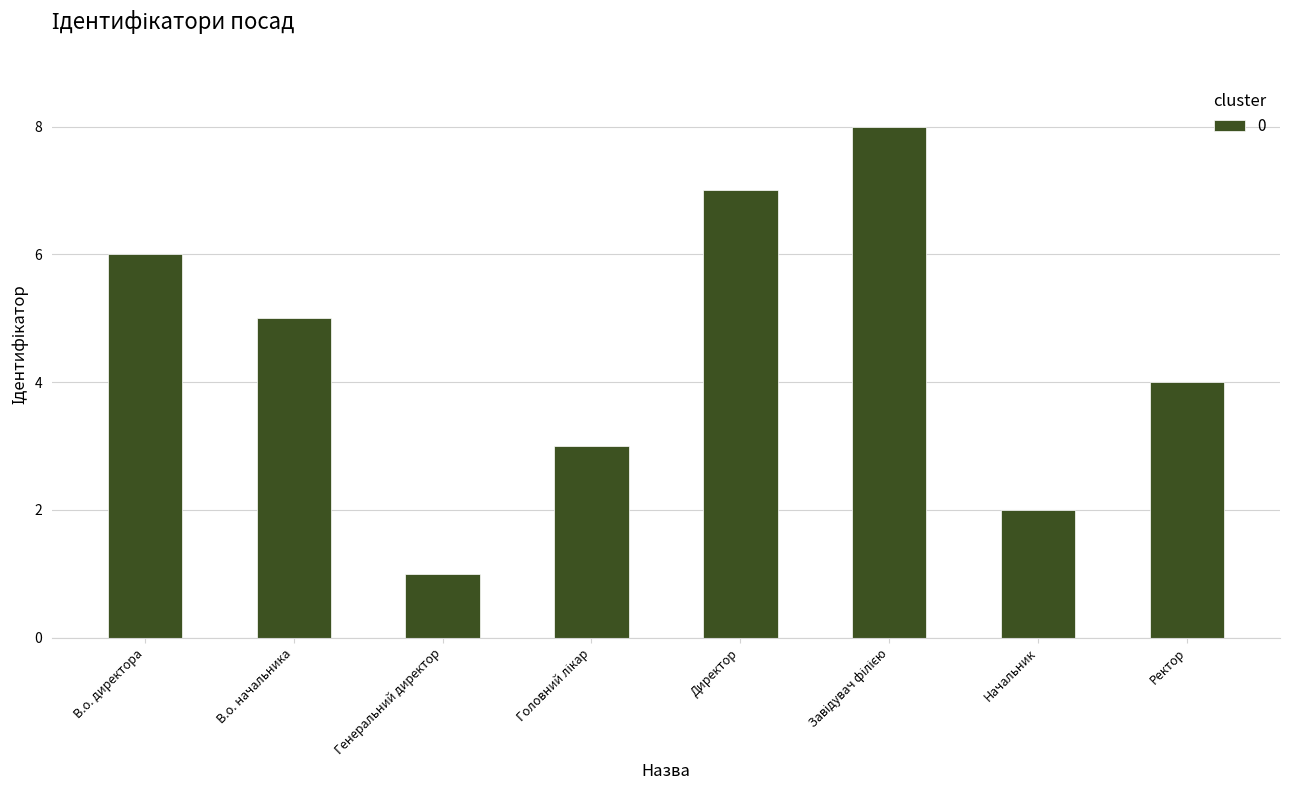

What is the difference between the values at Ректор and В.о. начальника?

1